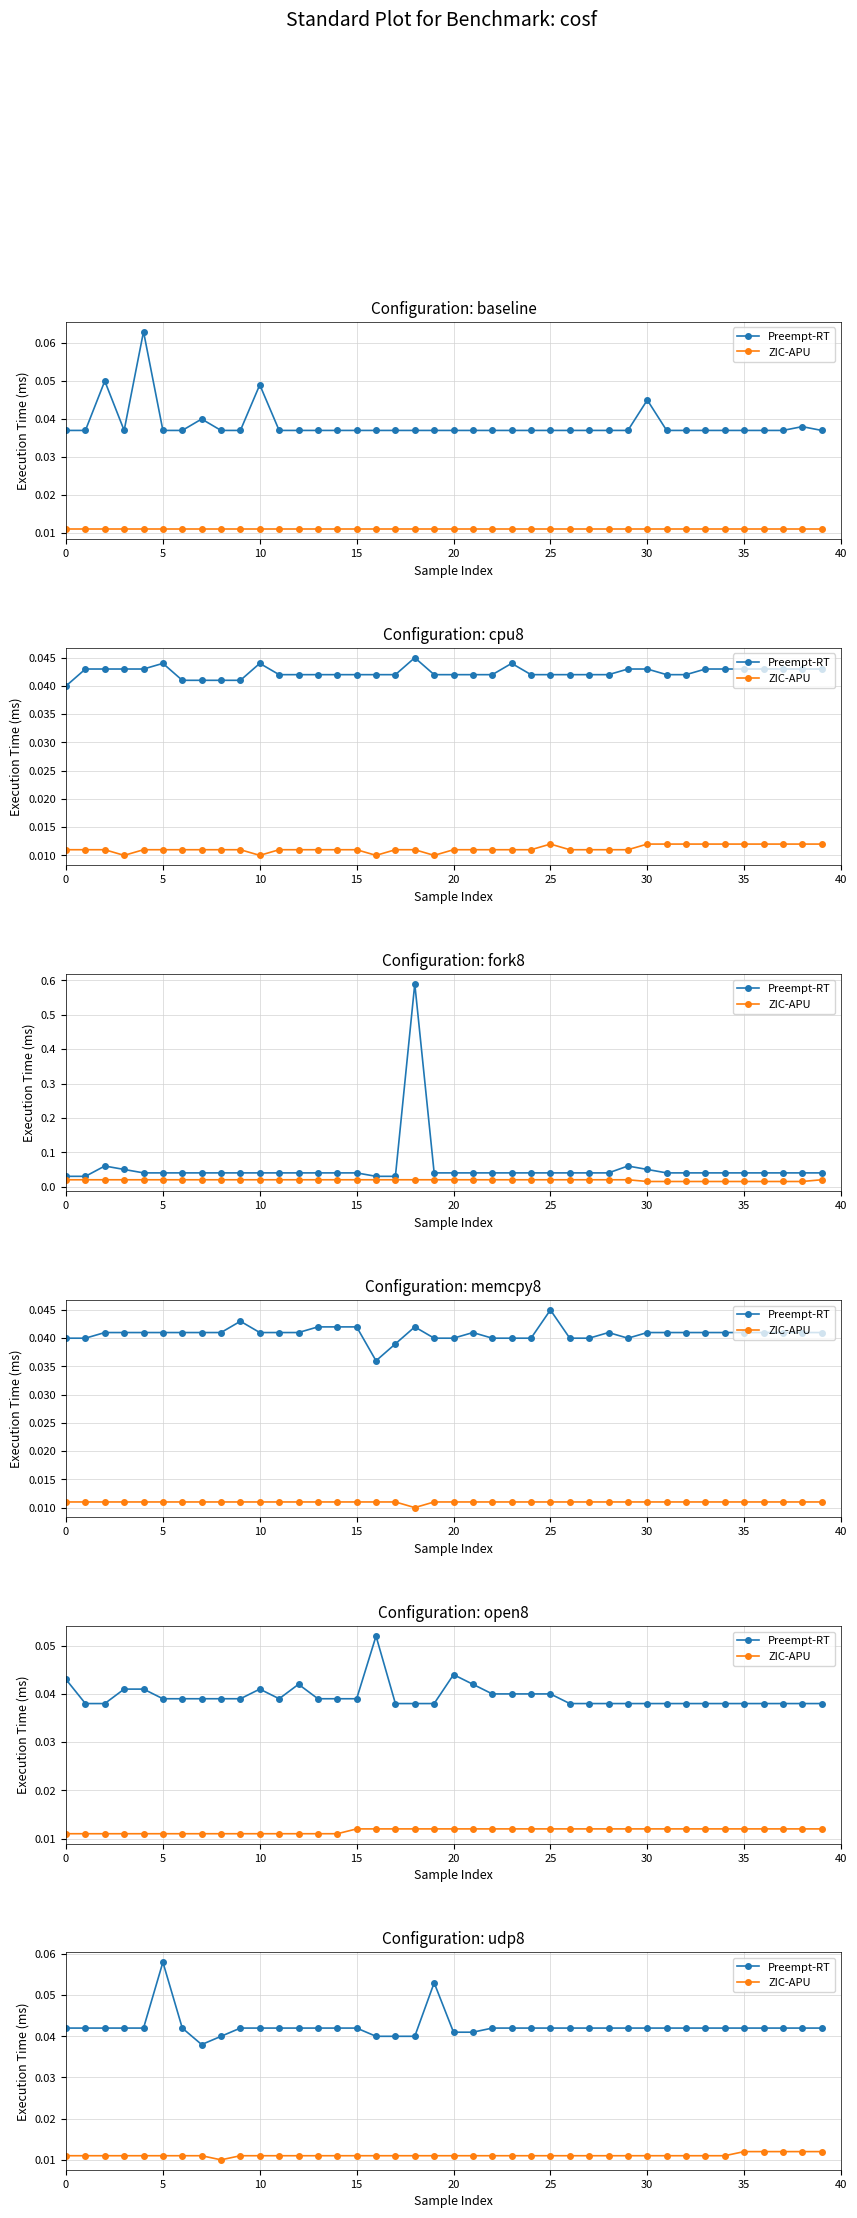

Which series has the largest range (max minus min)?

Preempt-RT